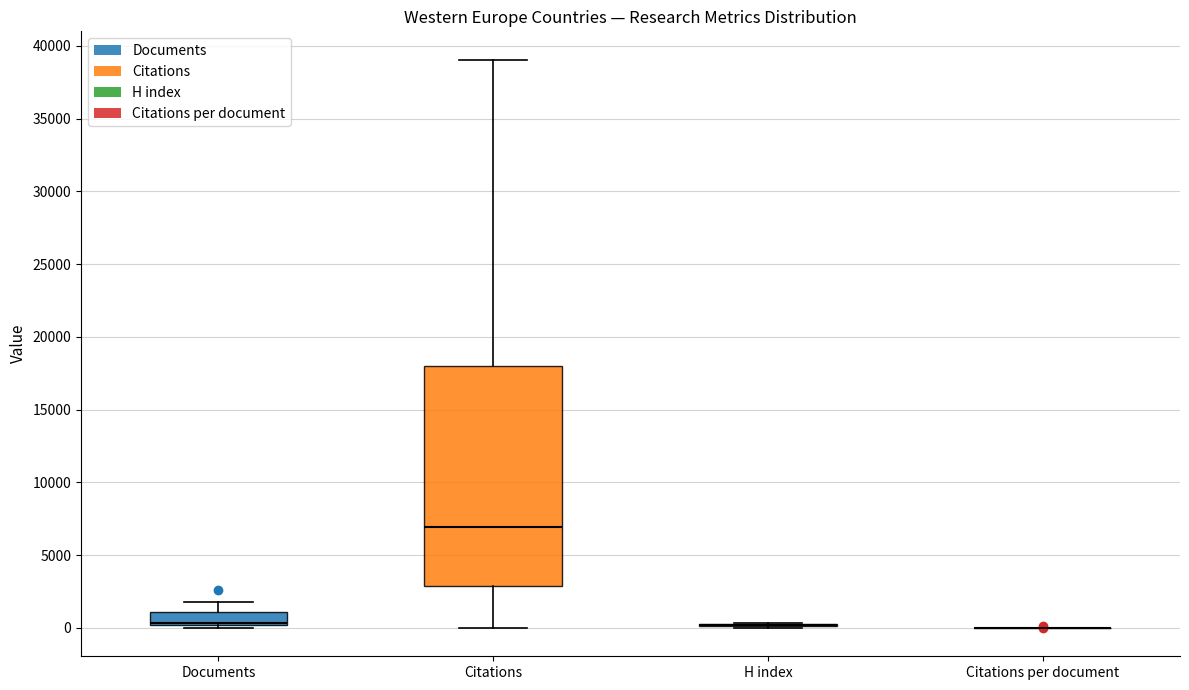

Reading left to right, transcribe this box plot: for each box, give where its median line is, the range the box spans, and where its two whiskers end, as read against the y-axis. The values are not printed on the chart, so give them approximately, as read against the axis.

Documents: median 500, box 0 to 1000, whiskers 0 (just below the box's lower edge) to 2000
Citations: median 7000, box 3000 to 18000, whiskers 0 to 39000
H index: box collapsed to a line at 0, whiskers 0 to 500
Citations per document: box collapsed to a line at 0, whiskers 0 to 0